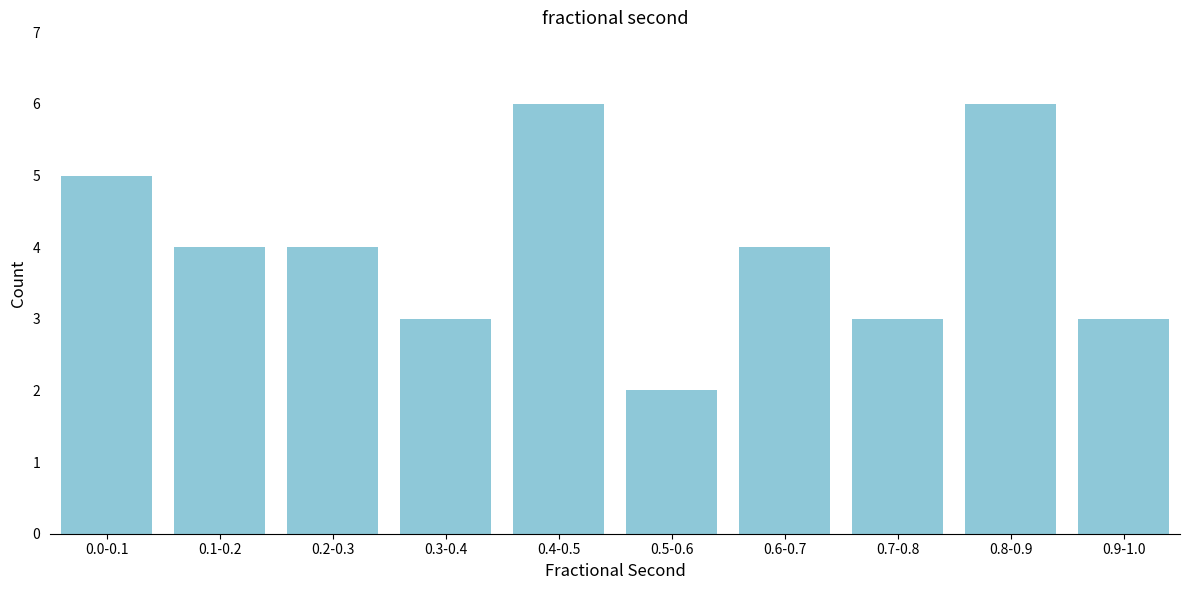

Reading right to left, list all the values displayed in this chart.

3	6	3	4	2	6	3	4	4	5